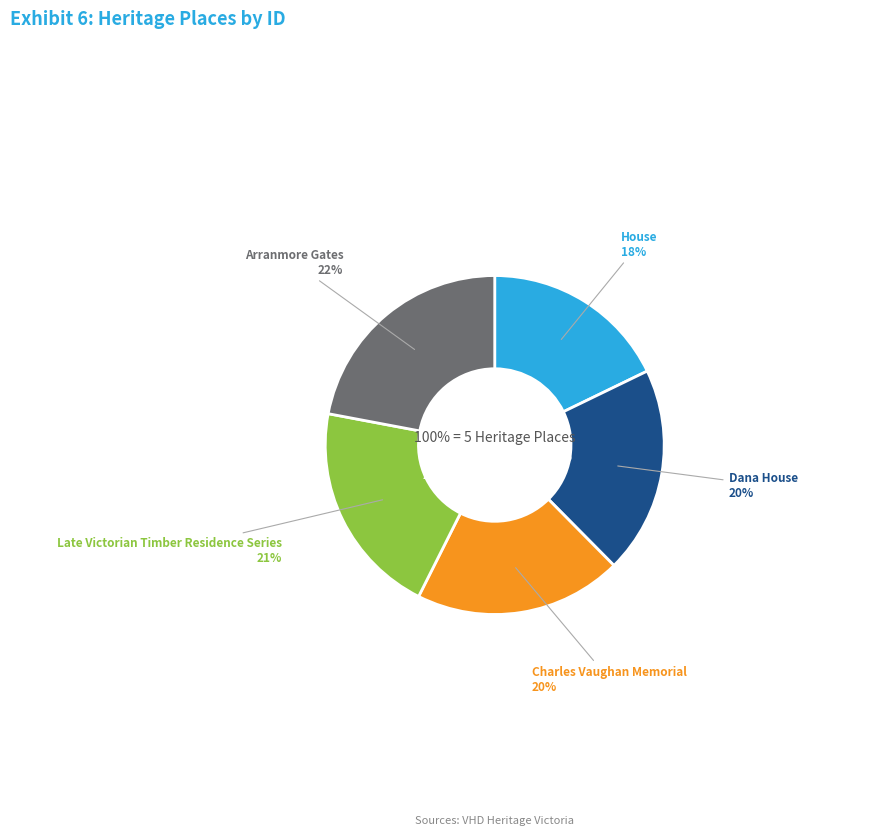

How many segments does this pie chart have?

5